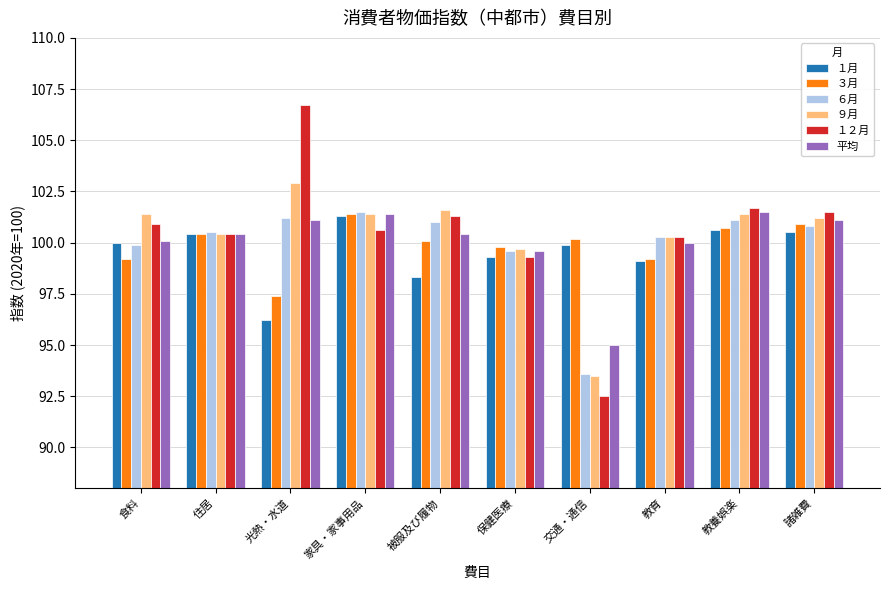

What is the highest value of the １２月 series?

106.7